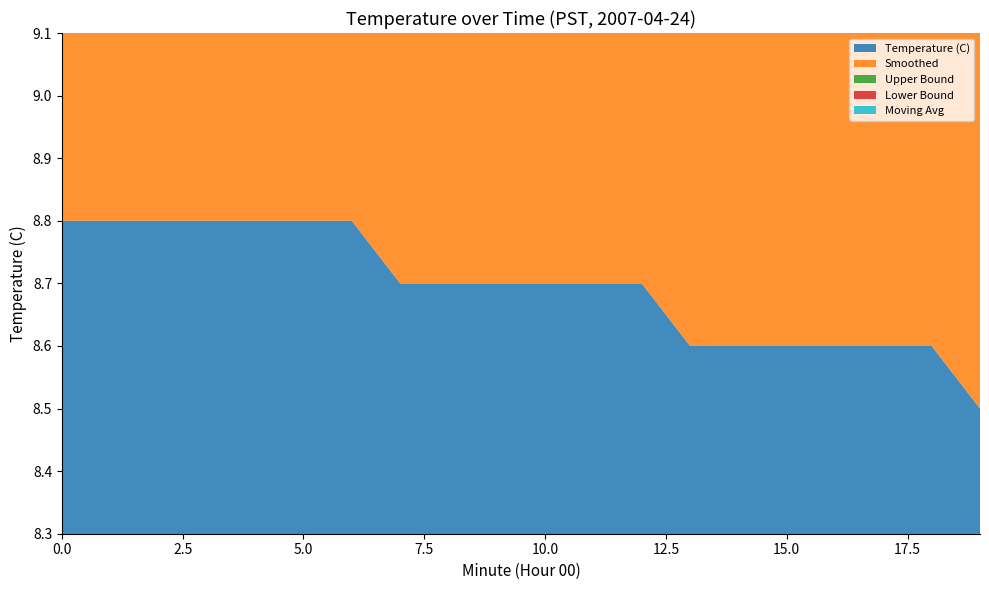

Reading left to right, transcribe all the data shown in this chart.

Temperature (C): 8.8	8.8	8.8	8.8	8.8	8.8	8.8	8.7	8.7	8.7	8.7	8.7	8.7	8.6	8.6	8.6	8.6	8.6	8.6	8.5
Smoothed: 8.8	8.8	8.8	8.7	8.7	8.7	8.7	8.7	8.6	8.6	8.6	8.6	8.6	8.5	8.5	8.5	8.5	8.5	8.6	8.6
Upper Bound: 8.9	8.9	8.9	8.9	8.9	8.8	8.8	8.8	8.8	8.8	8.7	8.7	8.7	8.7	8.7	8.6	8.7	8.7	8.7	8.7
Lower Bound: 8.6	8.6	8.6	8.6	8.6	8.5	8.5	8.5	8.5	8.5	8.4	8.4	8.4	8.4	8.4	8.3	8.4	8.4	8.4	8.4
Moving Avg: 8.8	8.8	8.8	8.8	8.8	8.7	8.7	8.7	8.7	8.7	8.6	8.6	8.6	8.6	8.6	8.5	8.6	8.6	8.6	8.6